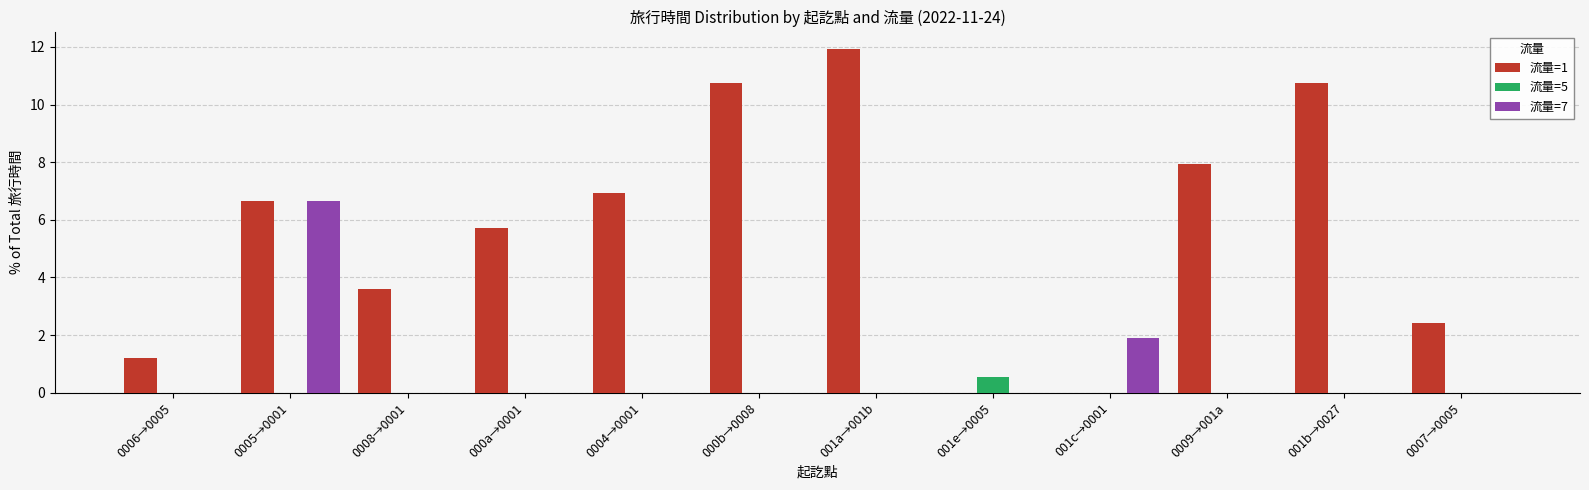

How many data points does each series have?

12